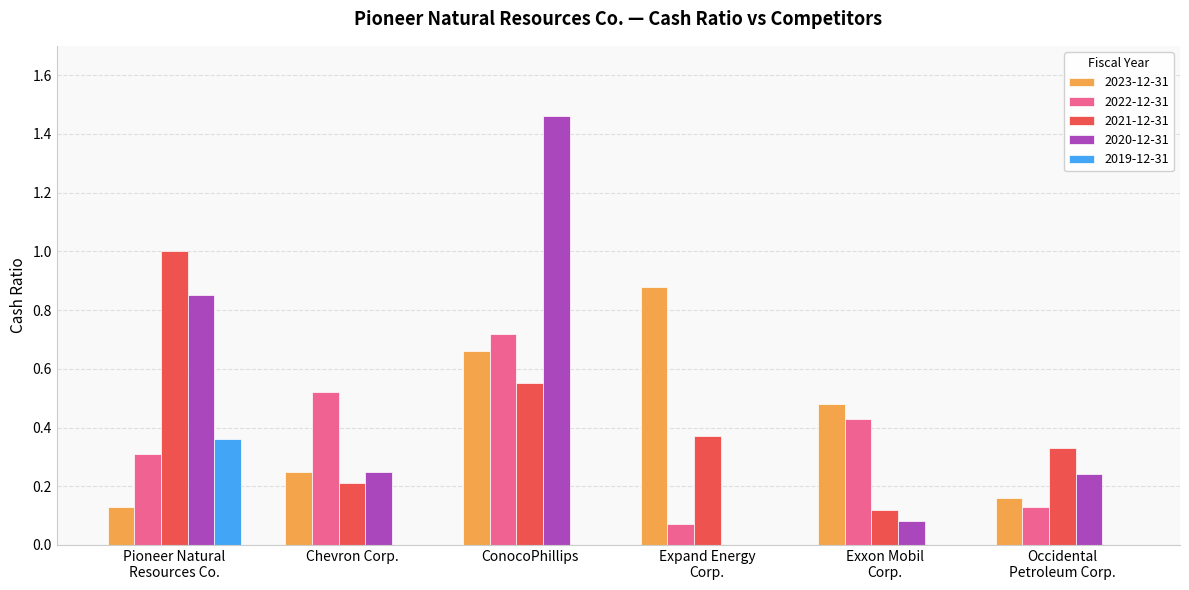

Is the value of 2021-12-31 at ConocoPhillips greater than the value of 2022-12-31 at Occidental
Petroleum Corp.?

Yes